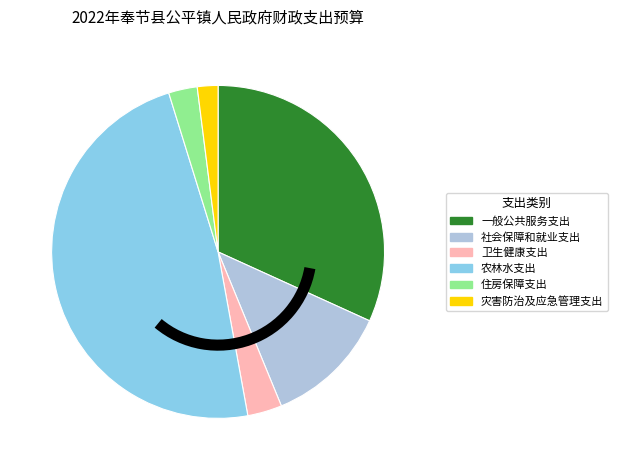

How many segments does this pie chart have?

6